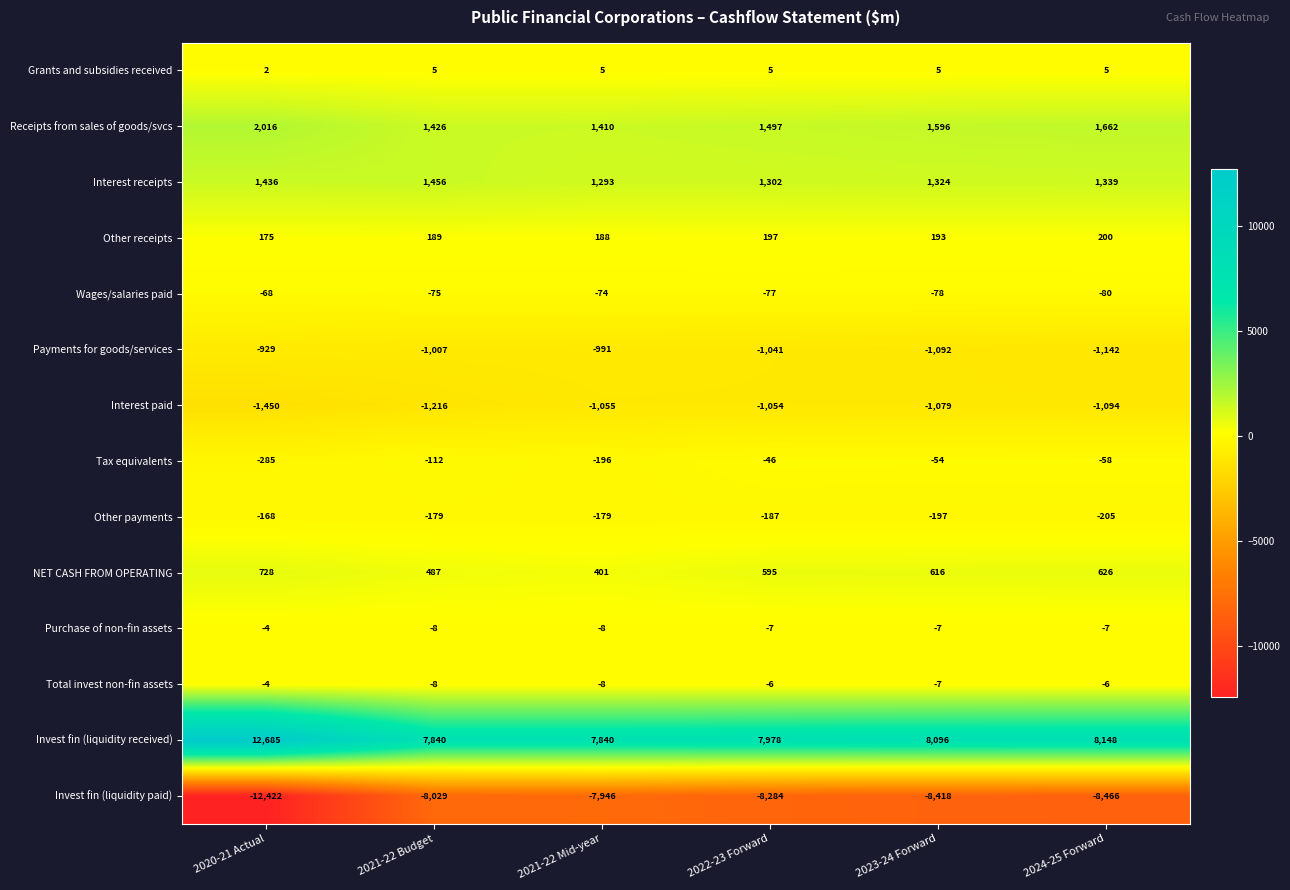

True or false: Invest fin (liquidity paid) has a value of -8284 at 2022-23 Forward.

True